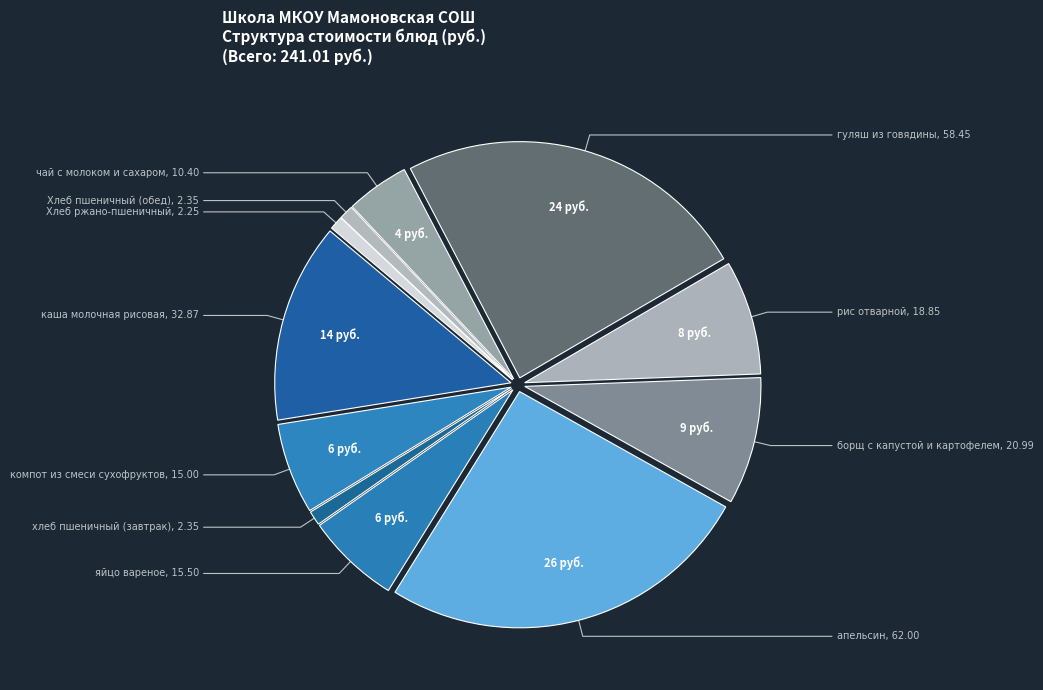

Rank the categories by value from lowest to highest.

Хлеб ржано-пшеничный, хлеб пшеничный (завтрак), Хлеб пшеничный (обед), чай с молоком и сахаром, компот из смеси сухофруктов, яйцо вареное, рис отварной, борщ с капустой и картофелем, каша молочная рисовая, гуляш из говядины, апельсин